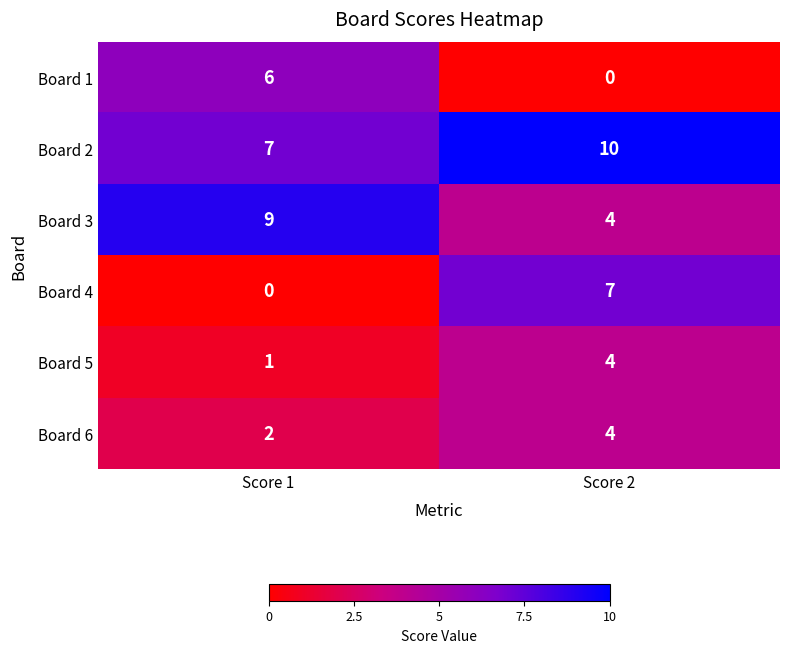

At which category is the sum across all series the highest?

Score 2